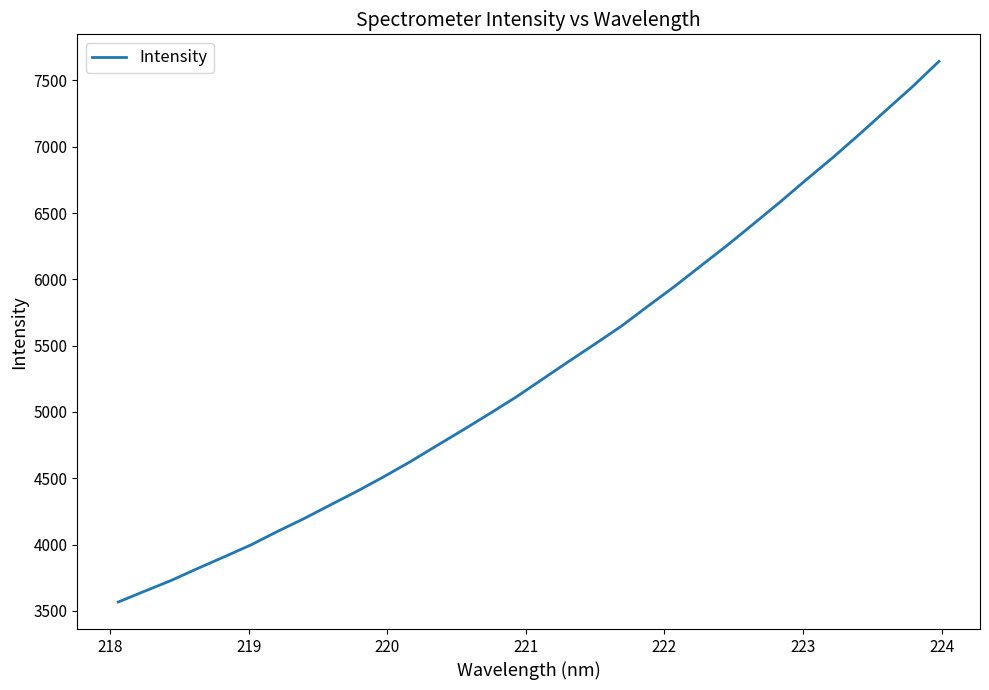

What is the smallest value displayed?

3566.9